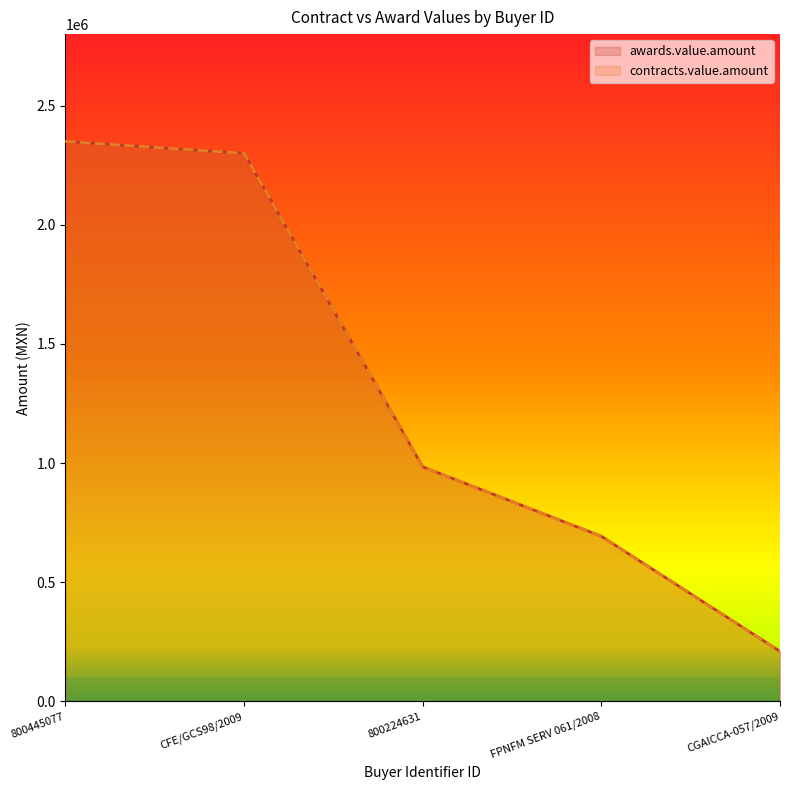

Between CGAICCA-057/2009 and 800224631, which is larger?

800224631